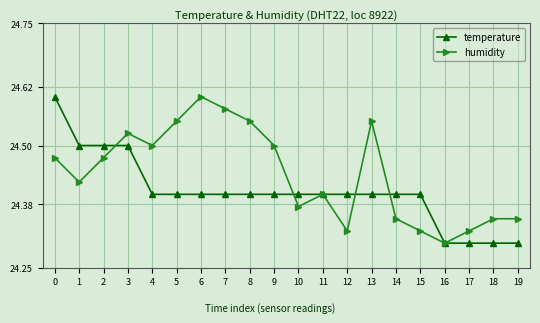

What is the sum of the temperature values at 4 and 2?

48.9